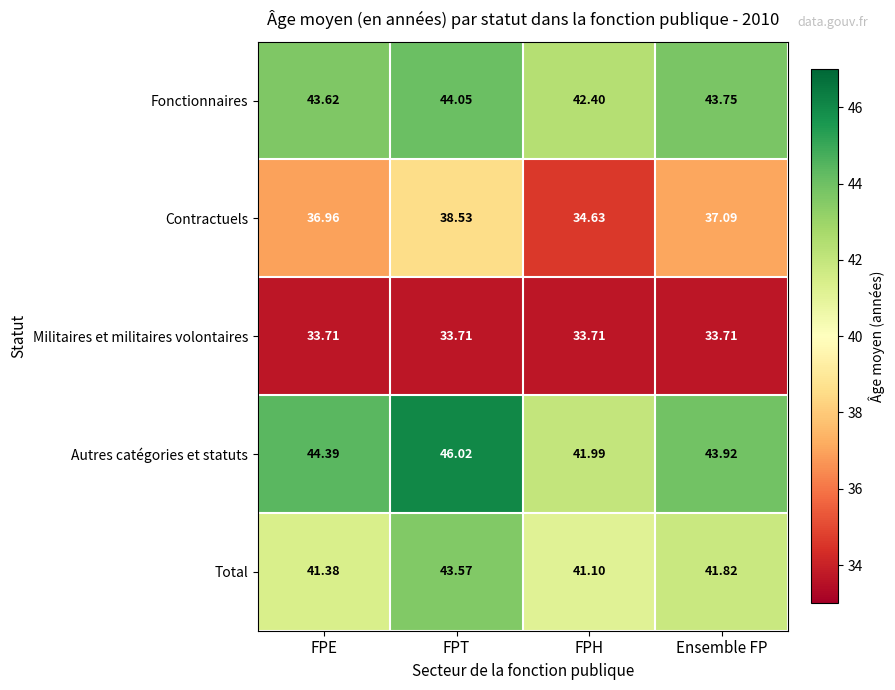

At Ensemble FP, list the series in order from smallest to largest.

Militaires et militaires volontaires, Contractuels, Total, Fonctionnaires, Autres catégories et statuts